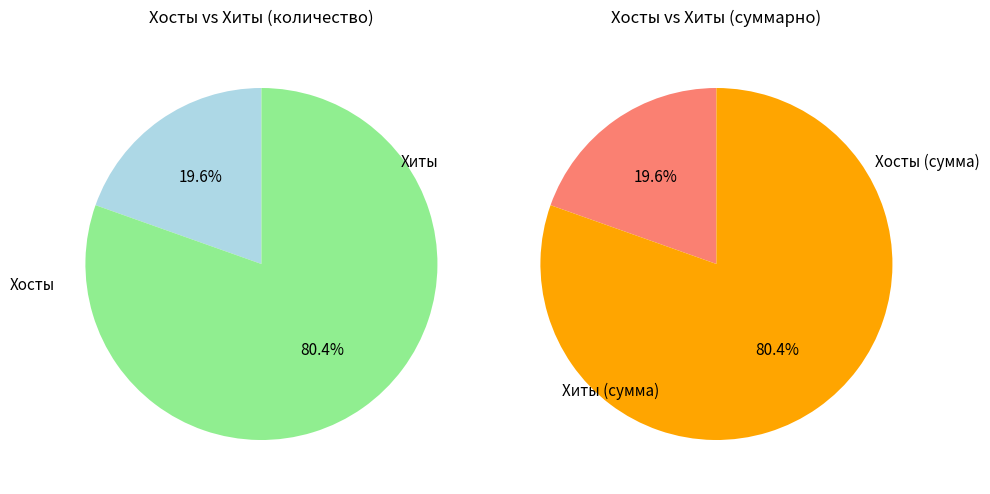

Is it true that 20 is 8% of the pie?

True